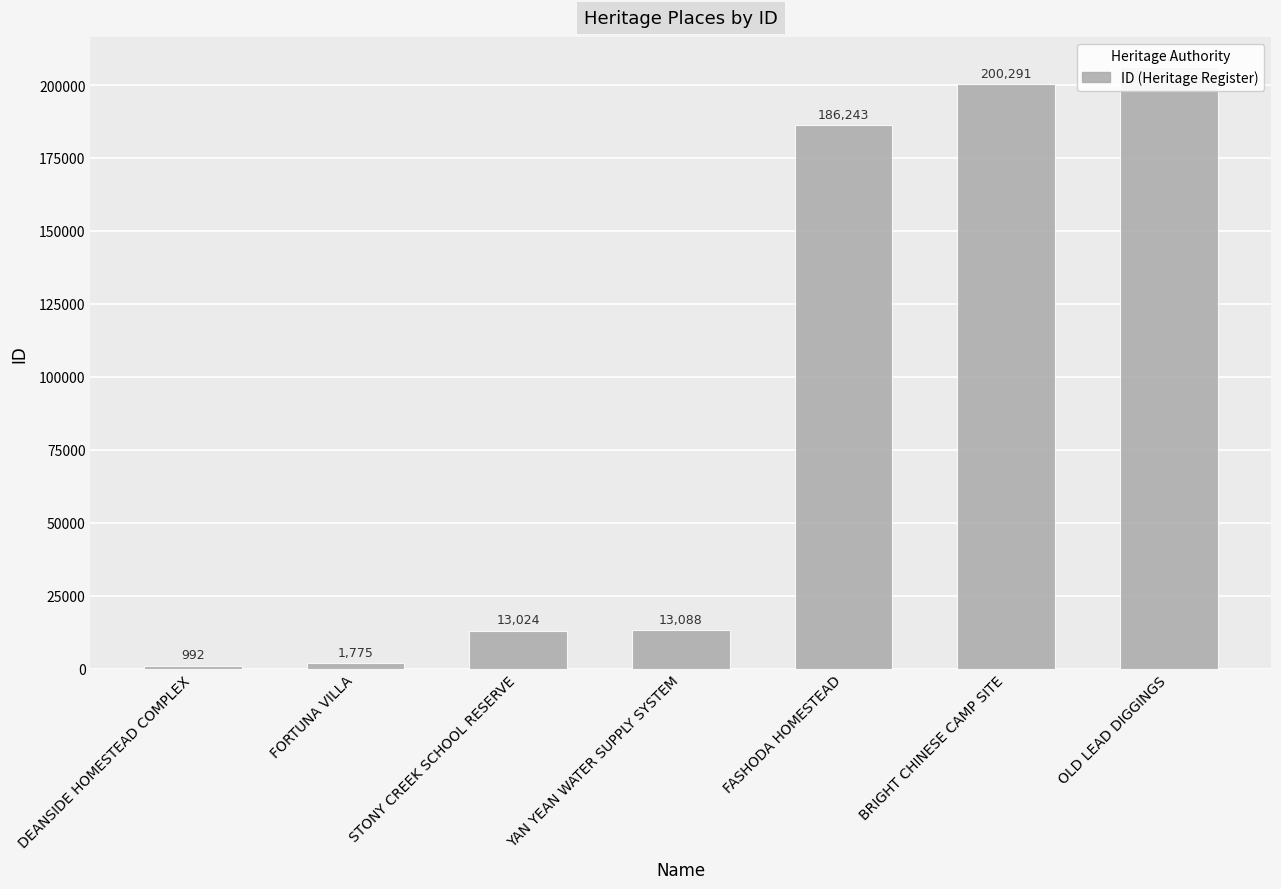

Which category has the lowest value across all series?

DEANSIDE HOMESTEAD COMPLEX